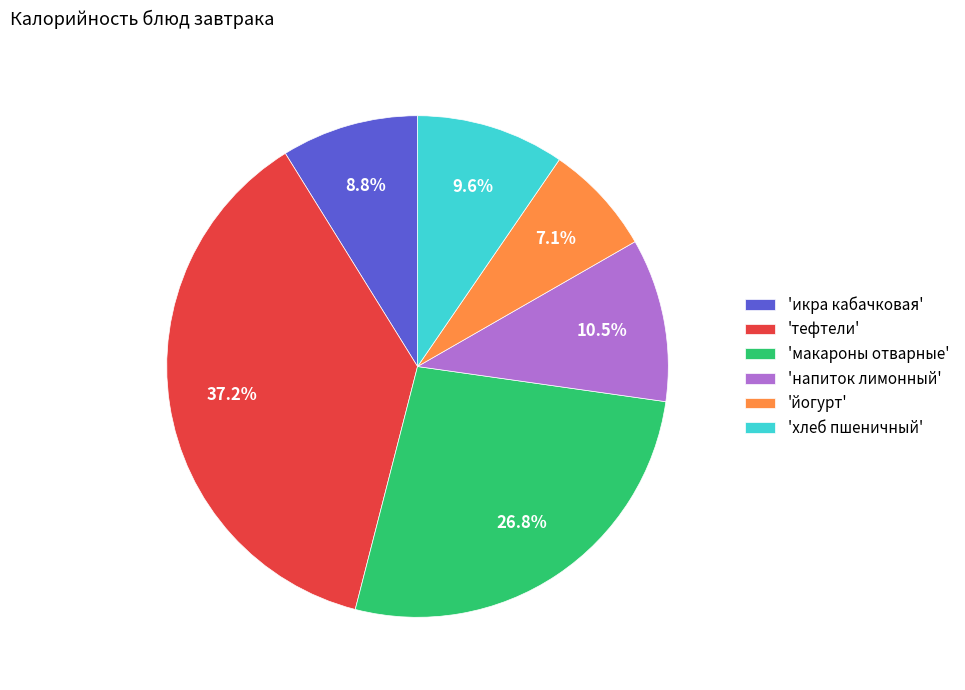

Rank the categories by value from lowest to highest.

'йогурт', 'икра кабачковая', 'хлеб пшеничный', 'напиток лимонный', 'макароны отварные', 'тефтели'